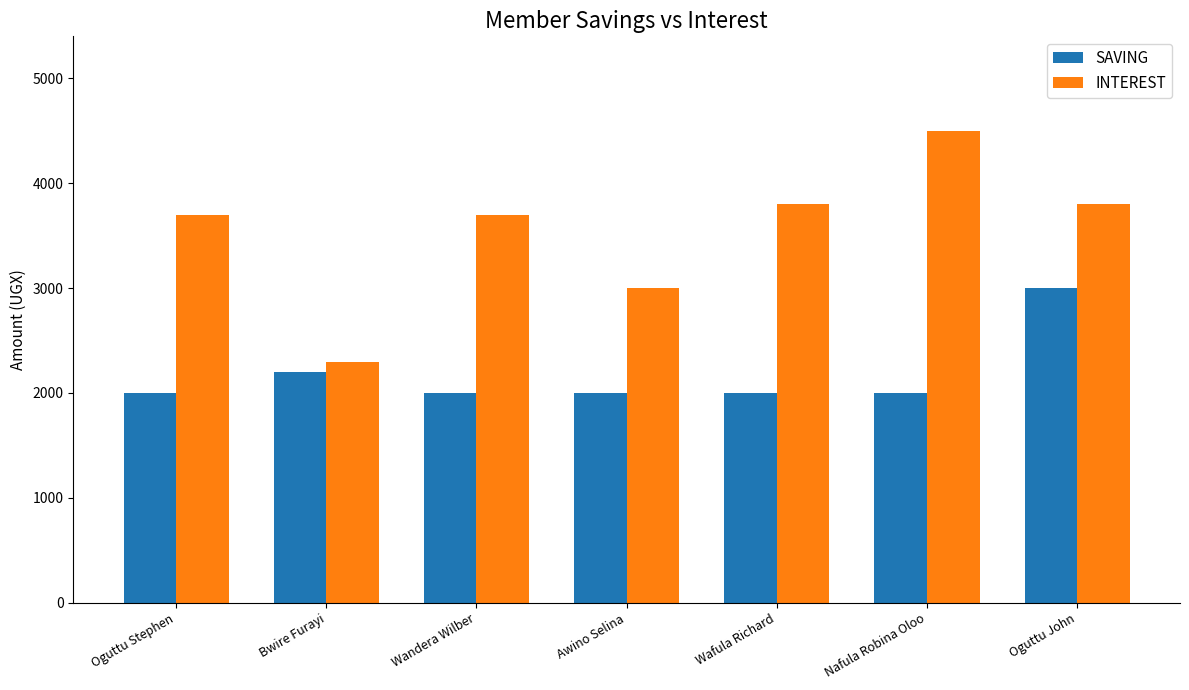

What is the label of the 7th bar from the left?

Oguttu John